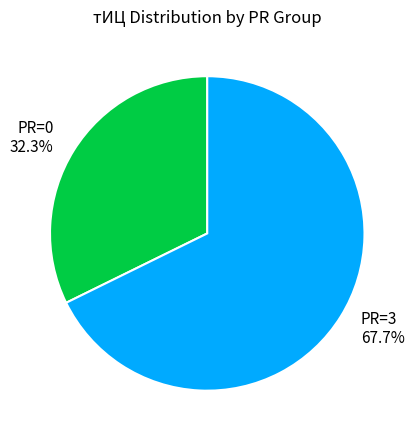

Which category has the smallest portion of the pie?

PR=0